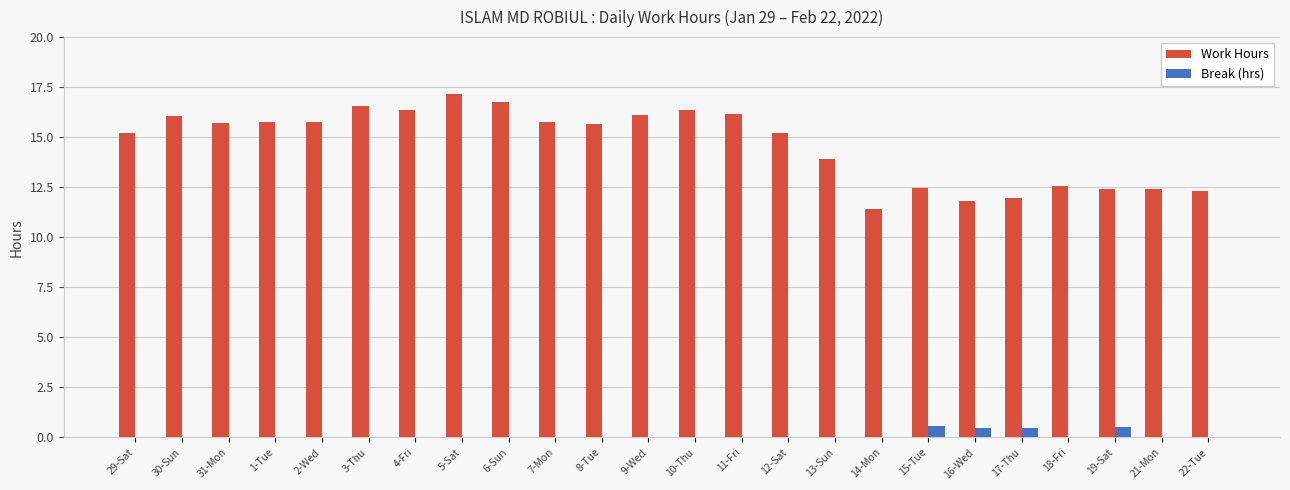

Is the value of Work Hours at 3-Thu greater than the value of Break (hrs) at 16-Wed?

Yes